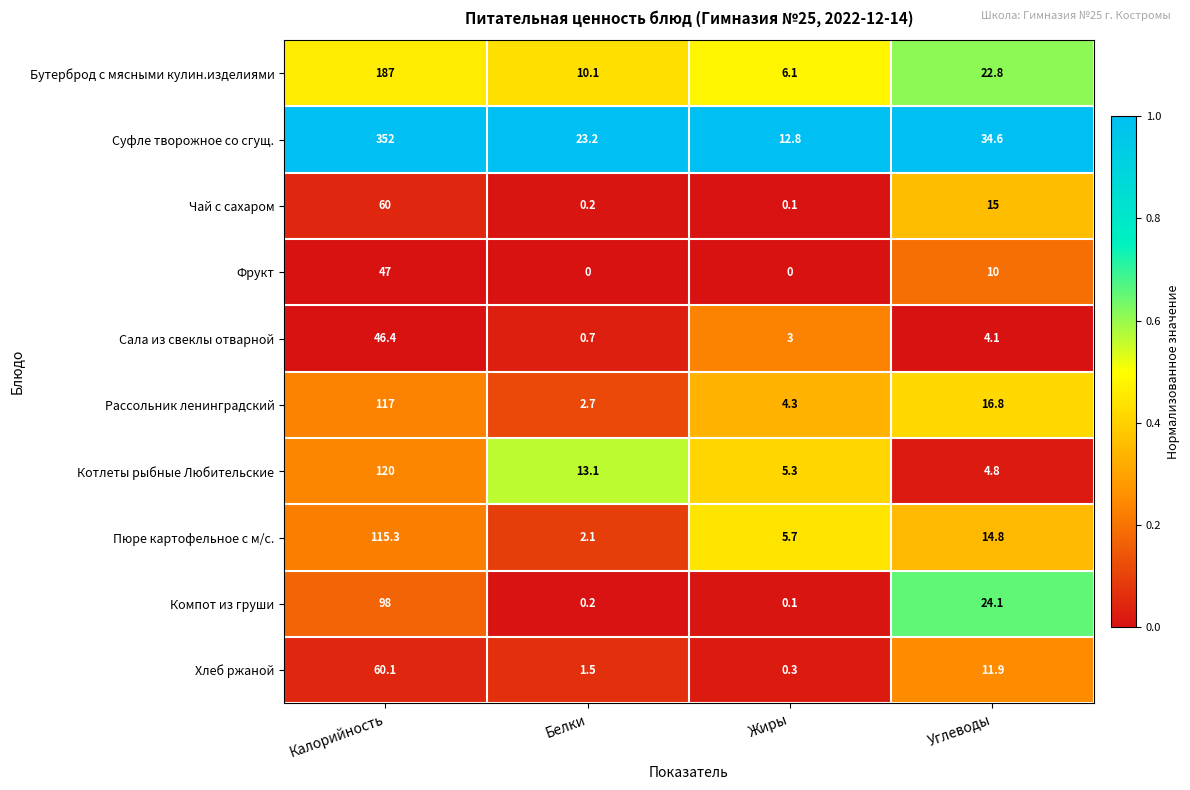

What is the difference between the maximum and minimum values in the Пюре картофельное с м/с. series?

113.2